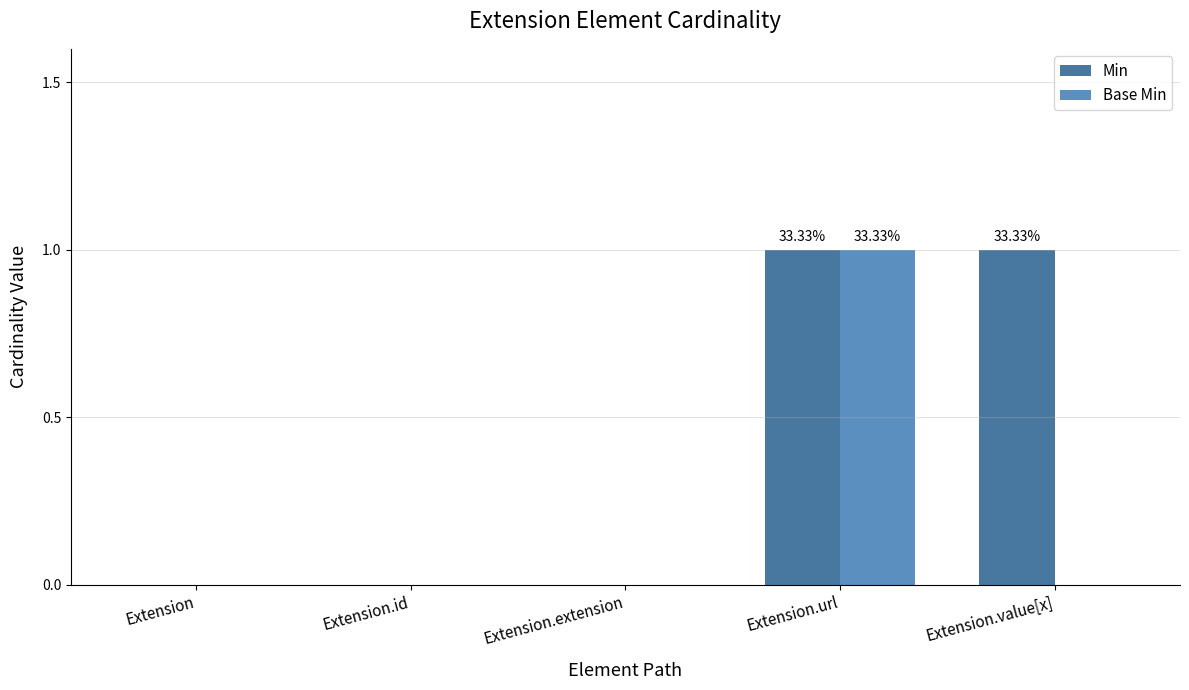

Is the value of Min at Extension.url greater than the value of Base Min at Extension.value[x]?

Yes